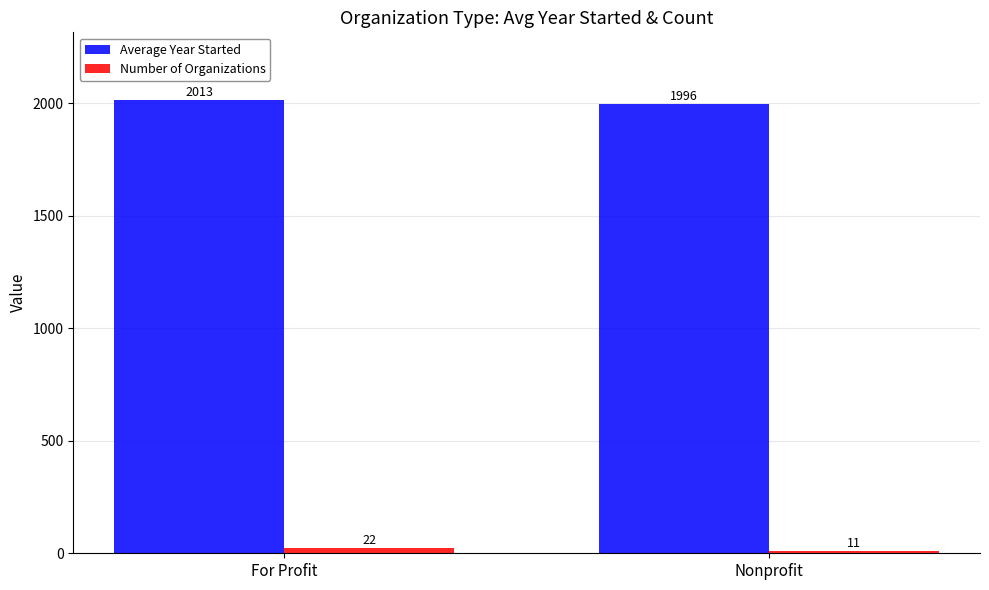

At which label does Average Year Started first exceed 2012?

For Profit